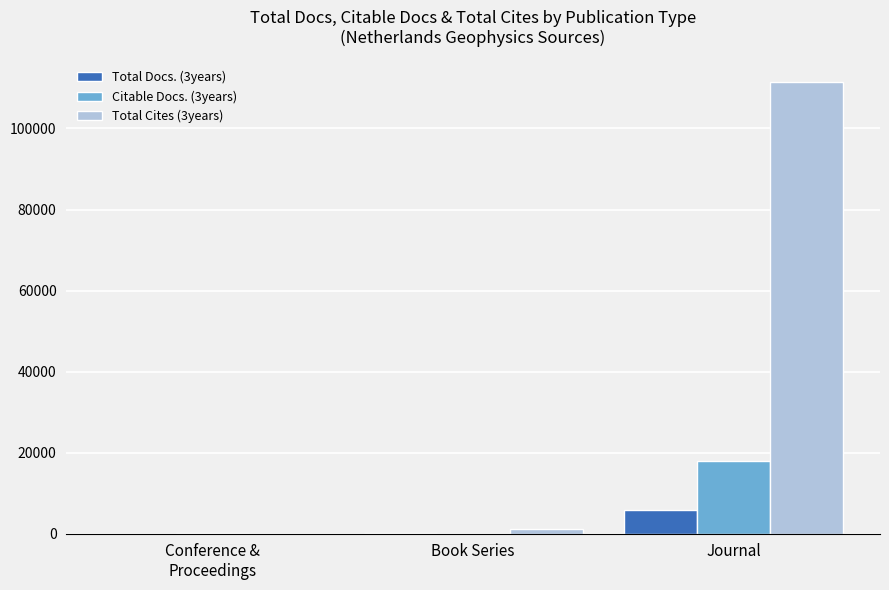

What is the maximum value shown in the chart?

111448